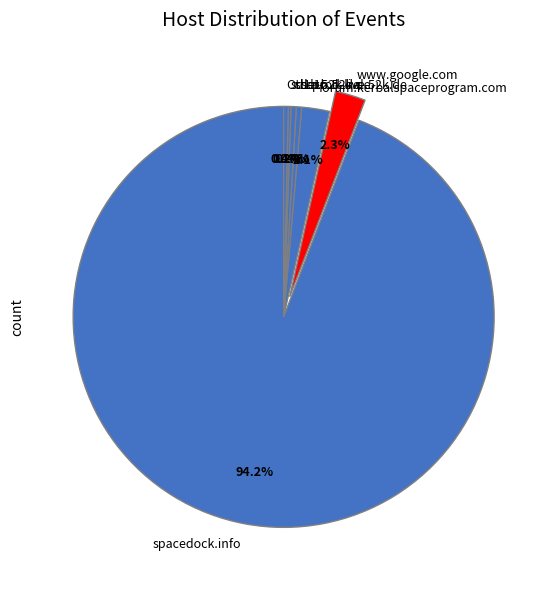

Which has a higher value, www.google.com or spacedock.info?

spacedock.info